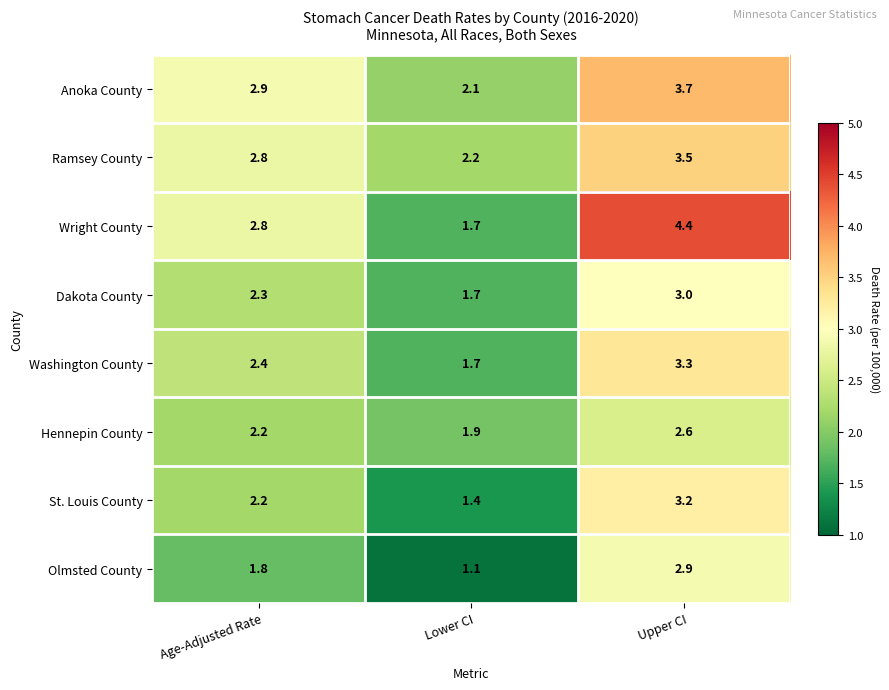

True or false: Dakota County has a value of 3.0 at Upper CI.

True